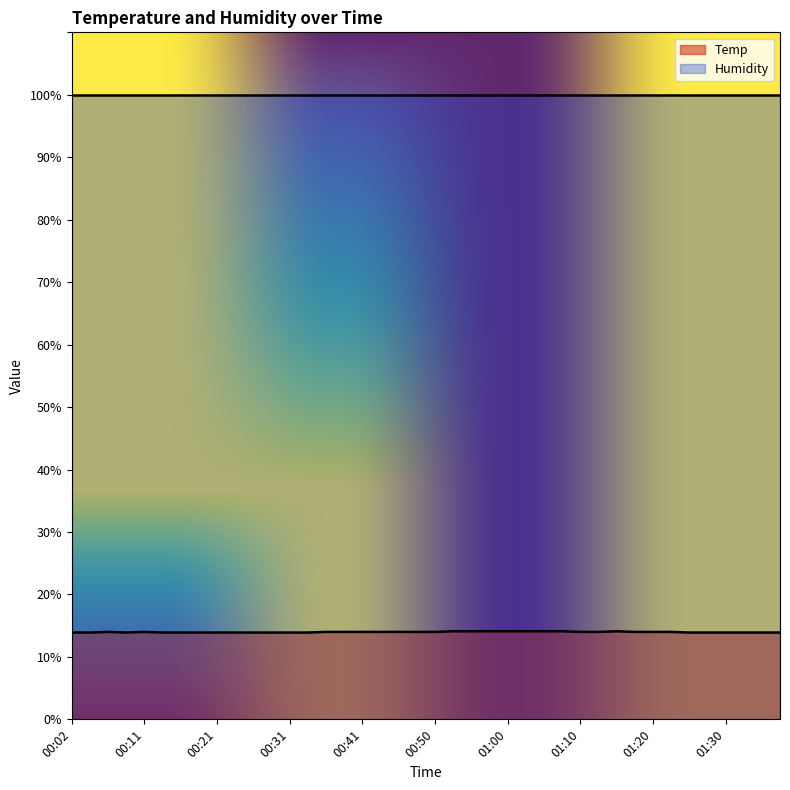

Reading left to right, extract all data points from this chart.

00:02=13.9	00:04=13.9	00:06=14.0	00:09=13.9	00:11=14.0	00:14=13.9	00:16=13.9	00:19=13.9	00:21=13.9	00:24=13.9	00:26=13.9	00:28=13.9	00:31=13.9	00:33=13.9	00:36=14.0	00:38=14.0	00:41=14.0	00:43=14.0	00:45=14.0	00:48=14.0	00:50=14.0	00:53=14.1	00:55=14.1	00:58=14.1	01:00=14.1	01:03=14.1	01:05=14.1	01:08=14.1	01:10=14.0	01:12=14.0	01:15=14.1	01:17=14.0	01:20=14.0	01:23=14.0	01:25=13.9	01:28=13.9	01:30=13.9	01:33=13.9	01:35=13.9	01:38=13.9